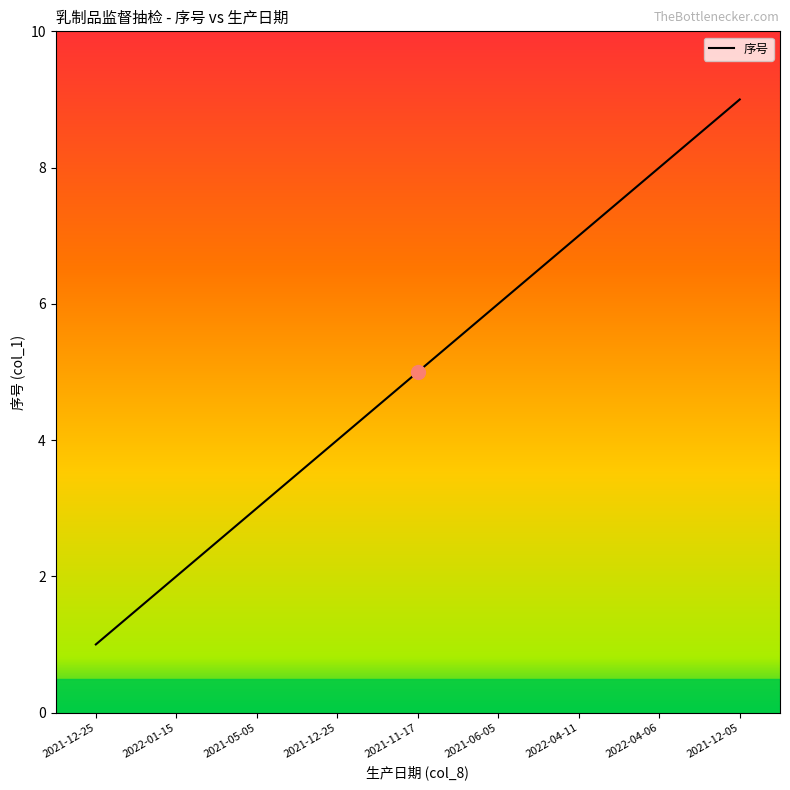

What is the ratio of the value at 2021-12-25 to the value at 2021-05-05?

0.3